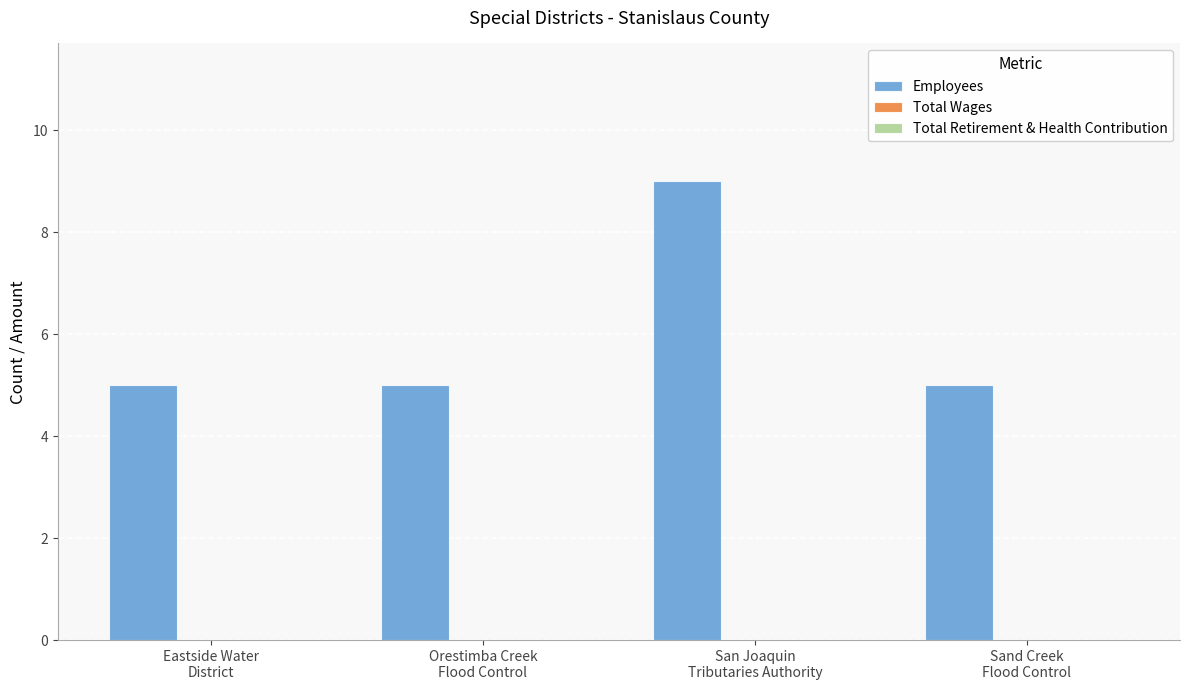

What is the minimum value shown in the chart?

5